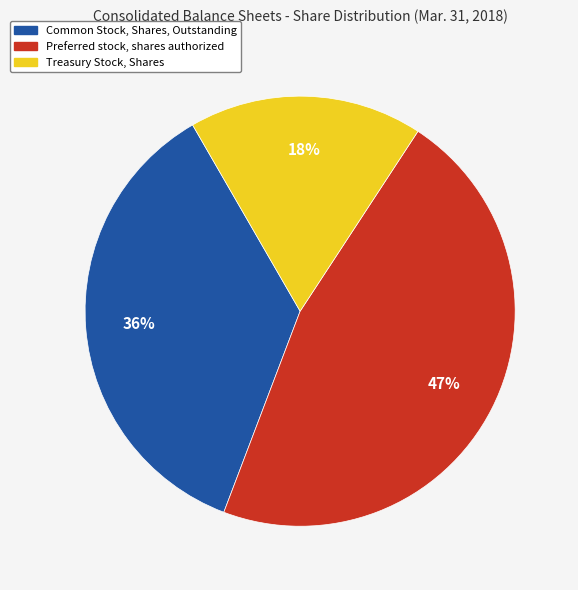

Approximately how many times larger is the value at Preferred stock, shares authorized compared to Common Stock, Shares, Outstanding?

1.3